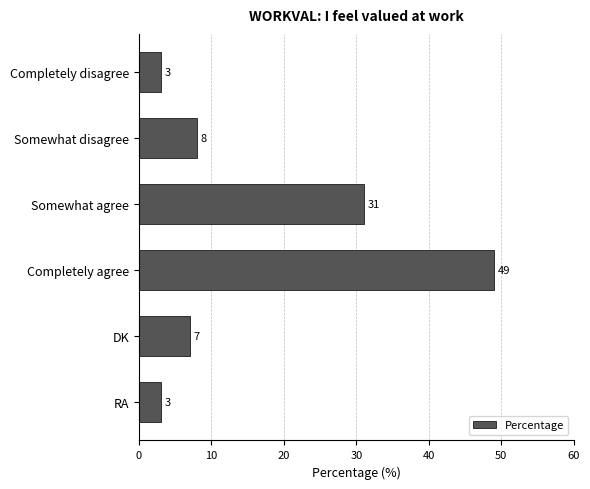

What is the approximate value at Completely agree, to the nearest 5?

50